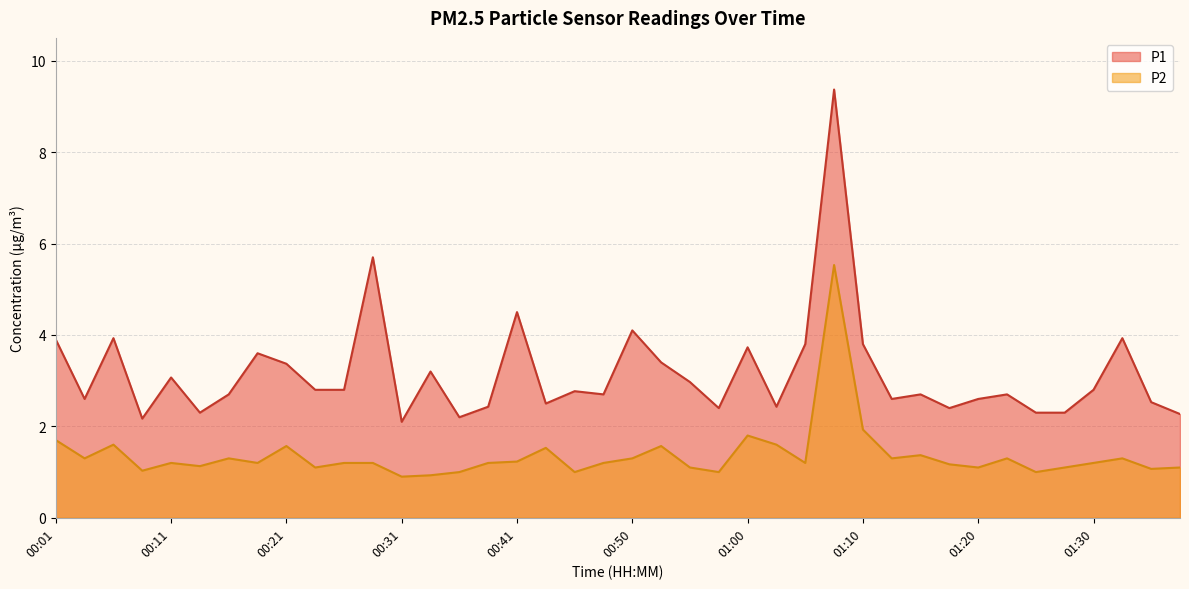

Which category has the highest value in the P1 series?

01:08